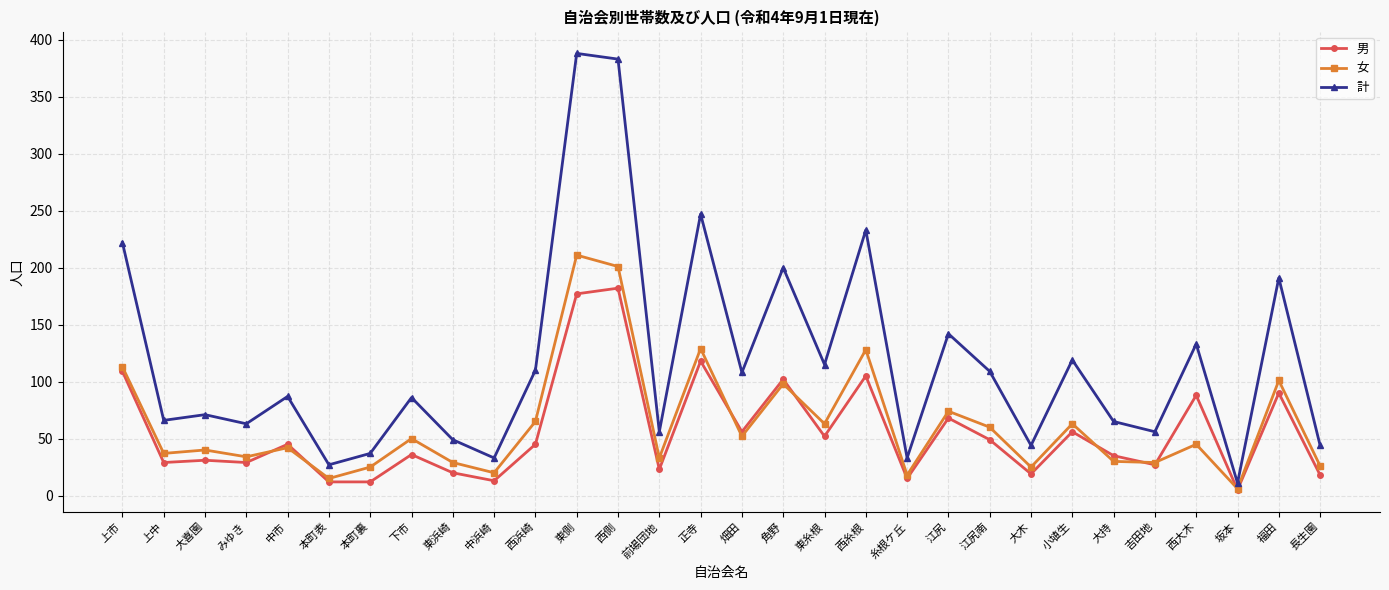

Does the chart display data point markers on the line(s)?

Yes